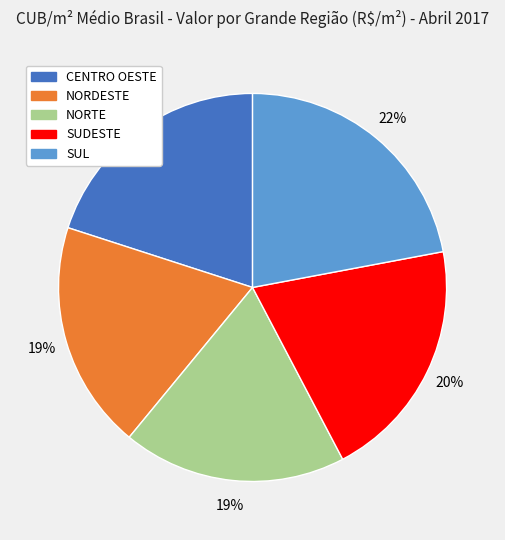

Which slice is the largest?

SUL